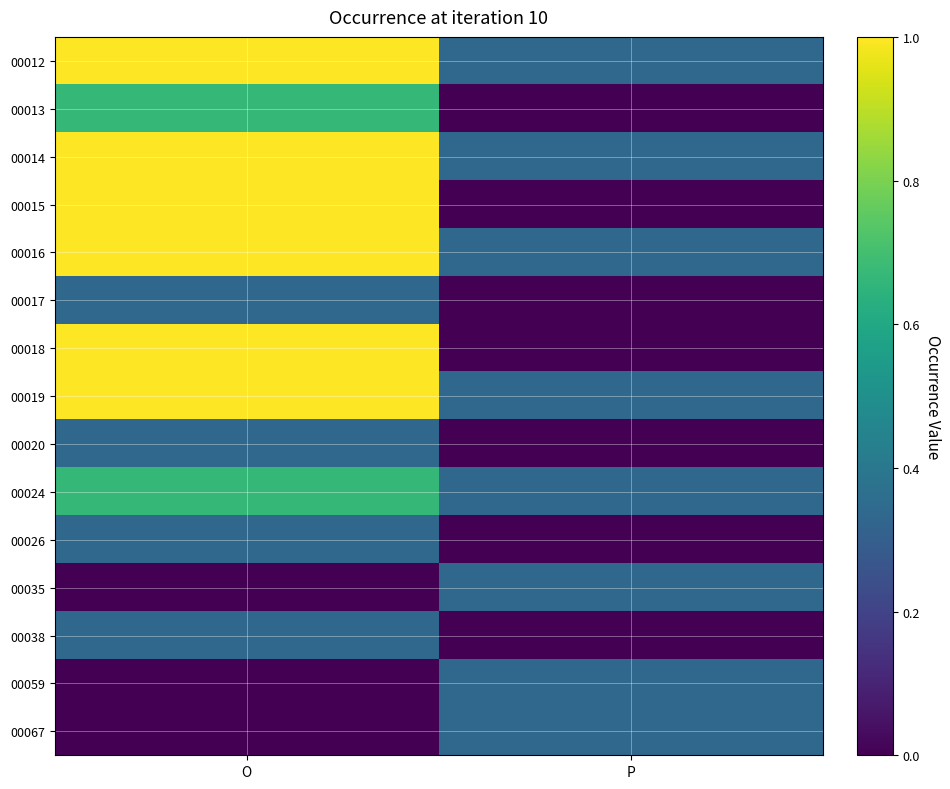

How many series are shown in this chart?

15